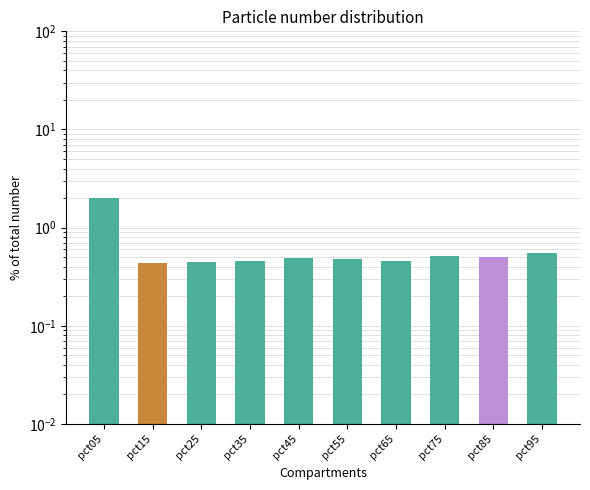

The chart shows a value of 0.2 at pct25. True or false?

False